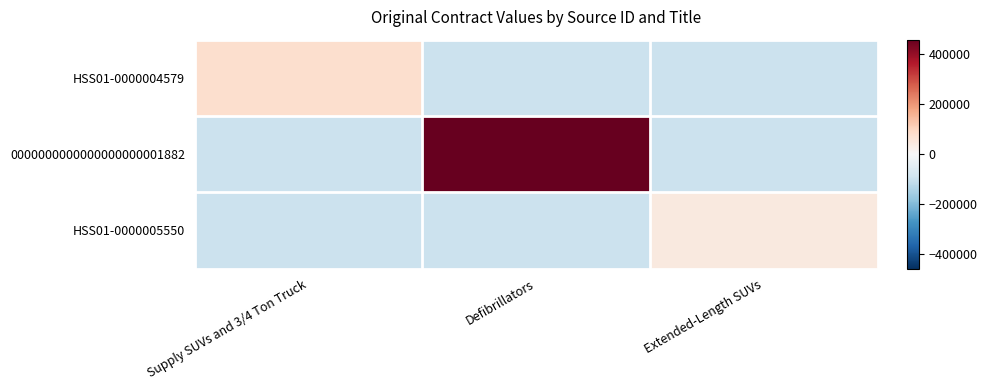

Reading left to right, transcribe all the data shown in this chart.

HSS01-0000004579: Supply SUVs and 3/4 Ton Truck=76155.5	Defibrillators=-96596.5	Extended-Length SUVs=-96596.5
0000000000000000000001882: Supply SUVs and 3/4 Ton Truck=-96596.5	Defibrillators=457053.7	Extended-Length SUVs=-96596.5
HSS01-0000005550: Supply SUVs and 3/4 Ton Truck=-96596.5	Defibrillators=-96596.5	Extended-Length SUVs=46369.5